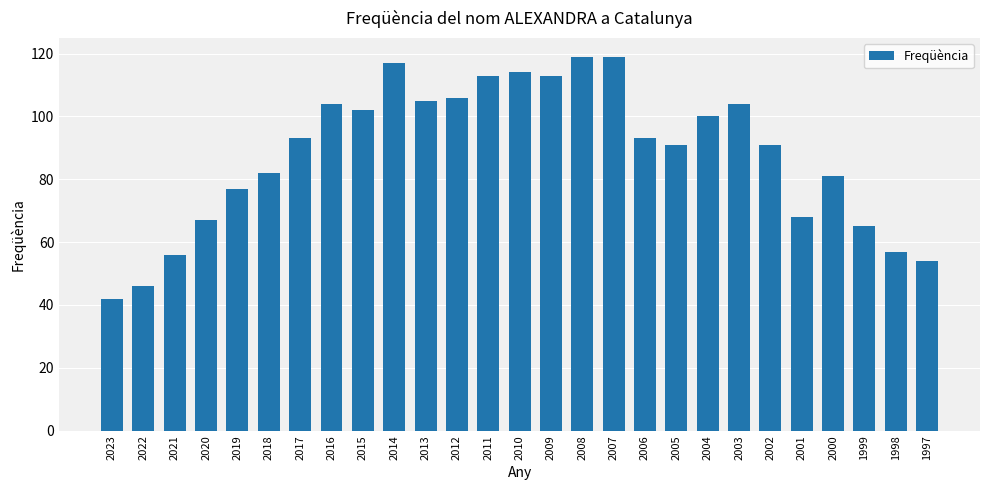

The chart shows a value of 37 at 2021. True or false?

False